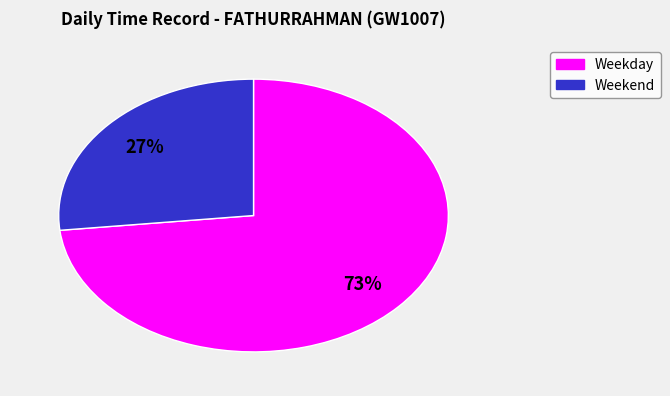

Is there a majority slice in this chart?

Yes